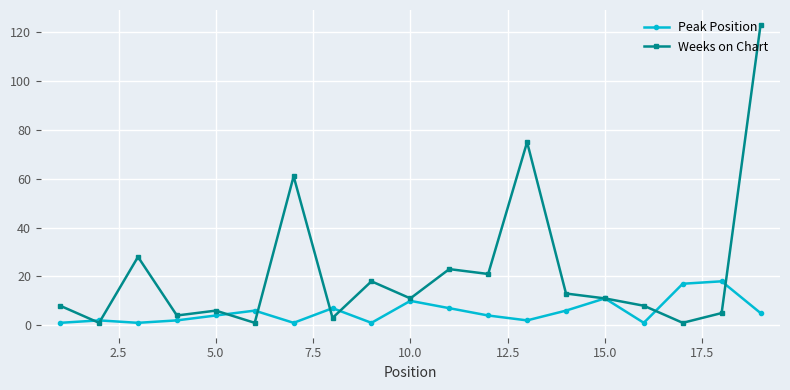

Reading right to left, list all the values displayed in this chart.

Peak Position: 5	18	17	1	11	6	2	4	7	10	1	7	1	6	4	2	1	2	1
Weeks on Chart: 123	5	1	8	11	13	75	21	23	11	18	3	61	1	6	4	28	1	8